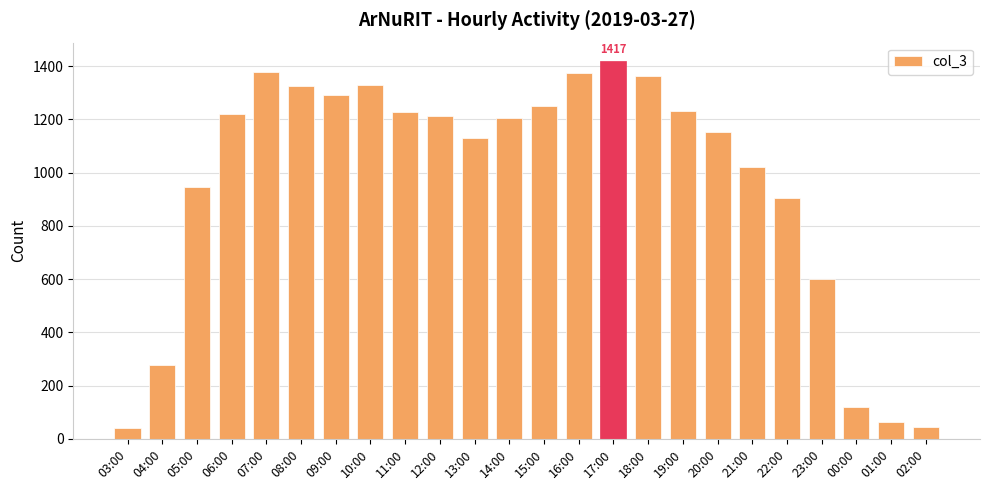

Are the bars horizontal?

No